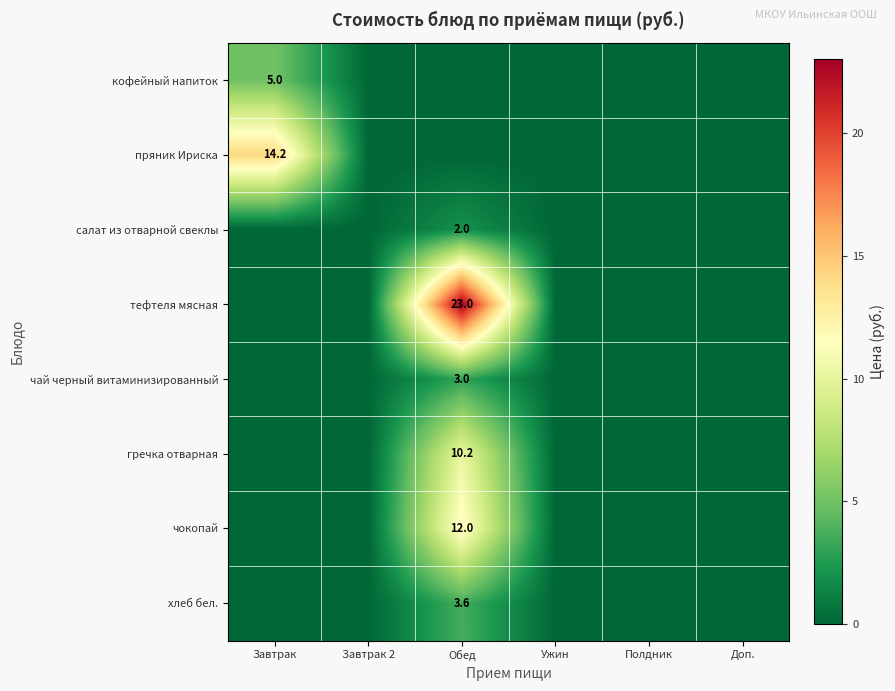

What is the difference between the maximum and minimum values in the пряник Ириска series?

14.2